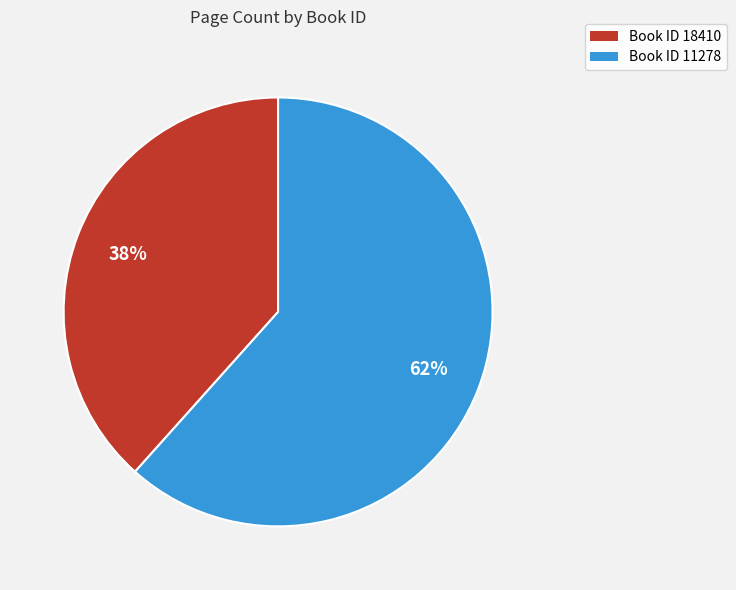

How many slices are in this pie chart?

2